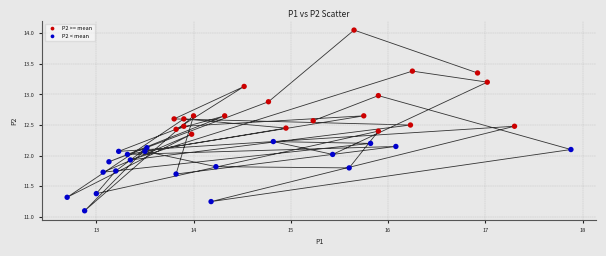

Which series reaches the minimum Y coordinate?

P2 < mean